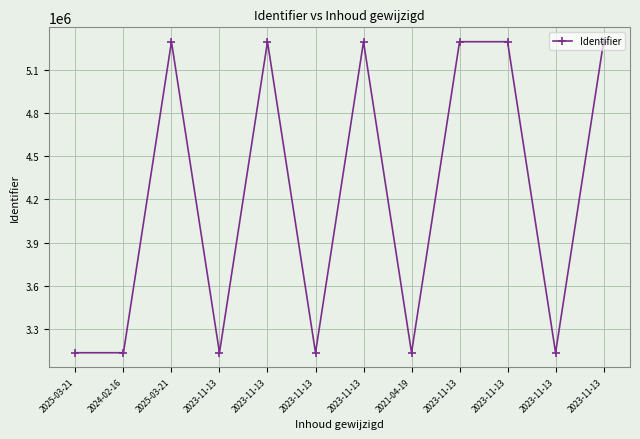

How many lines are shown in the chart?

1